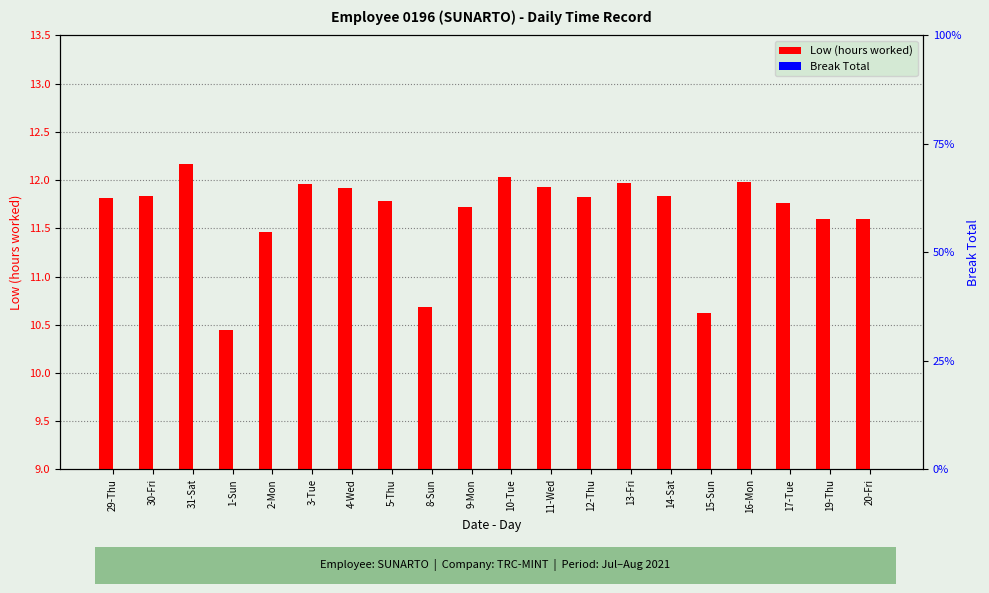

What is the difference between the maximum and minimum values in the Low (hours worked) series?

1.7